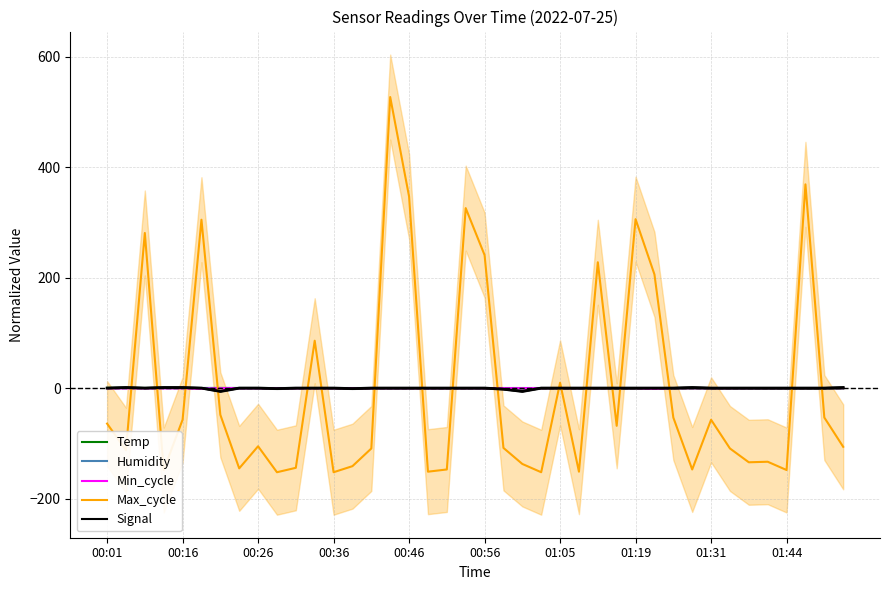

What are all the series names shown in the legend?

Temp, Humidity, Min_cycle, Max_cycle, Signal